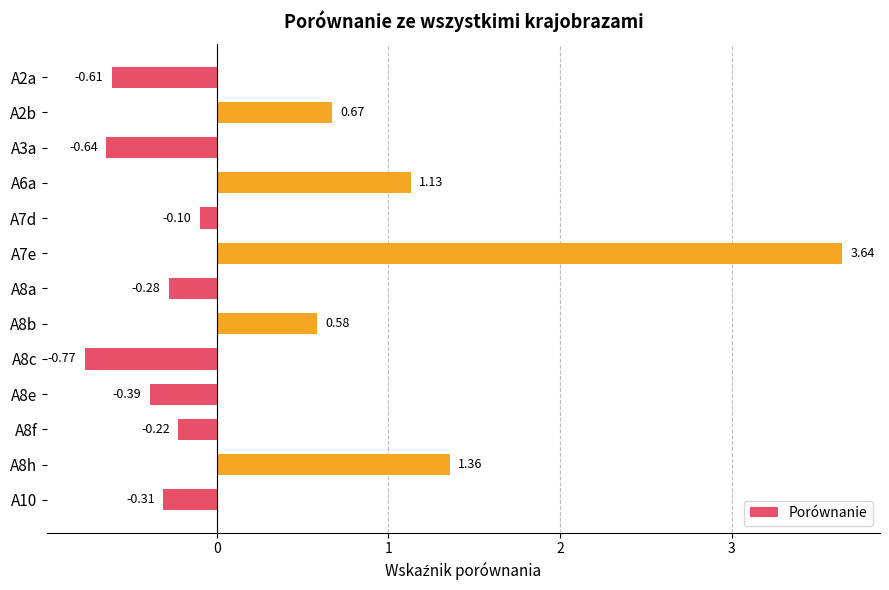

List the labels in order of value, largest first.

A7e, A8h, A6a, A2b, A8b, A7d, A8f, A8a, A10, A8e, A2a, A3a, A8c